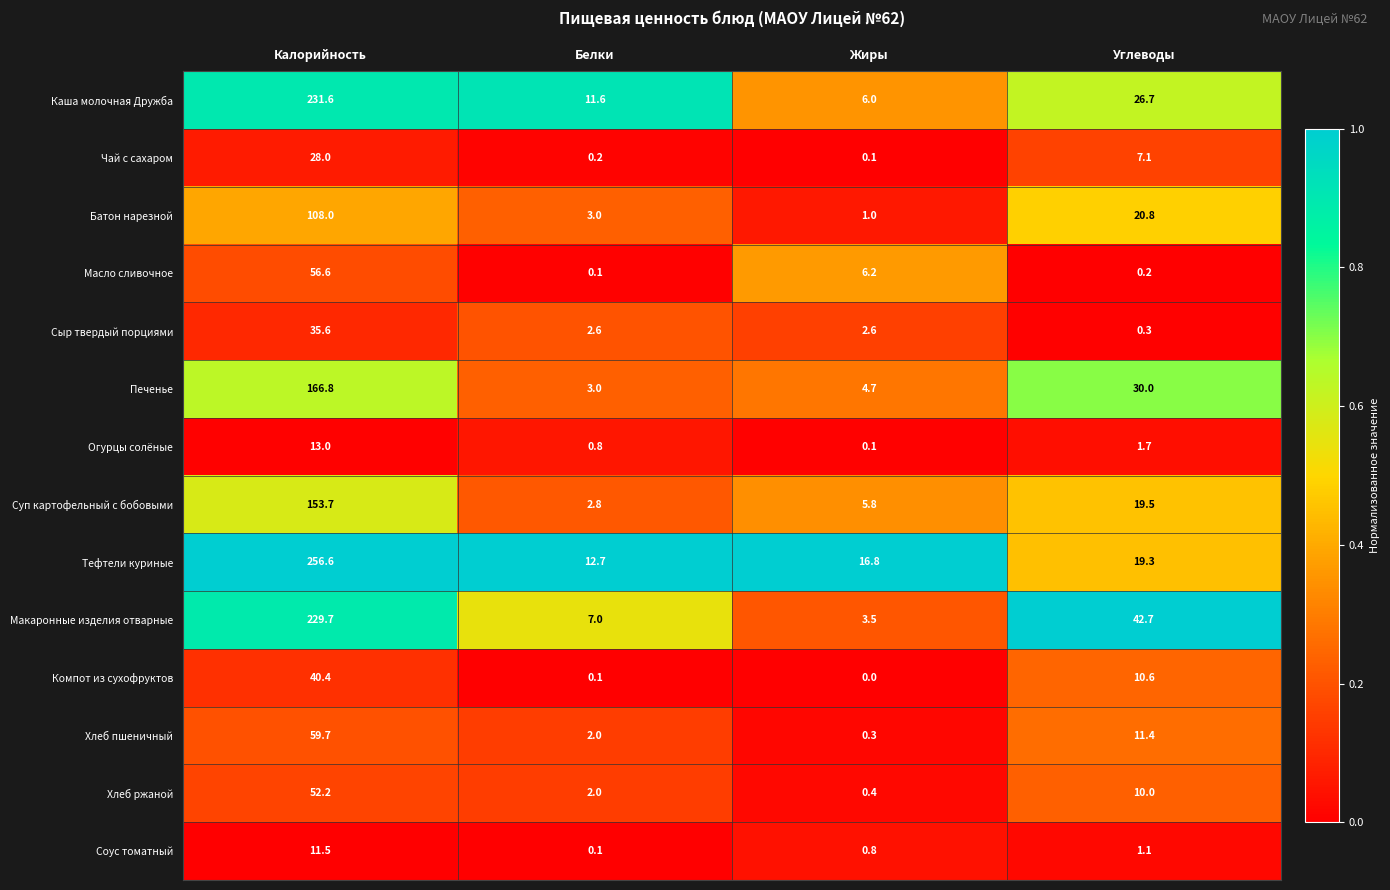

The Компот из сухофруктов series shows 40.4 at Калорийность. True or false?

True